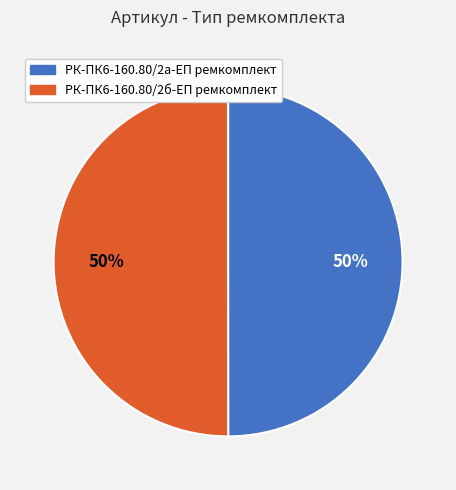

Count the number of slices in the pie.

2